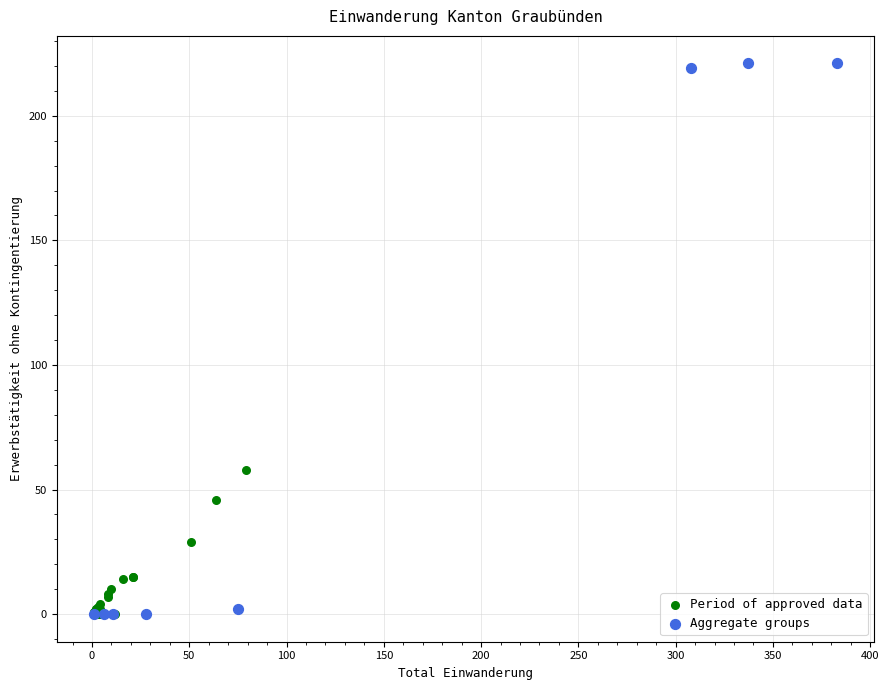

Which series reaches the maximum Y coordinate?

Aggregate groups